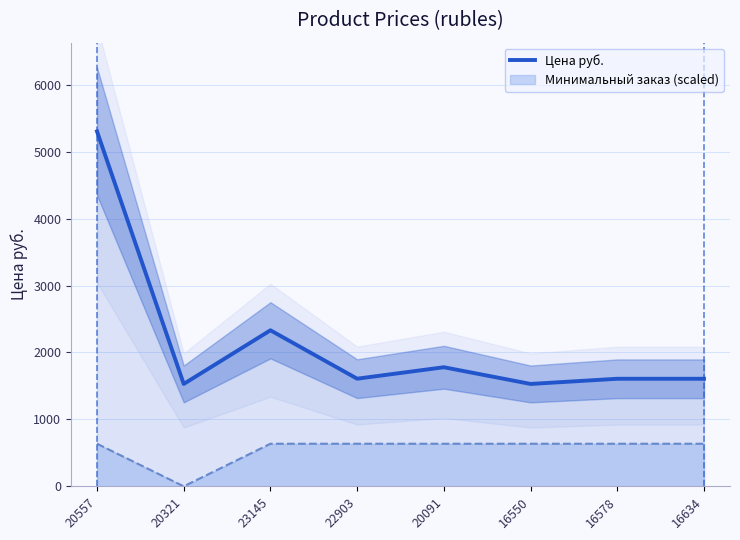

How many lines are shown in the chart?

1